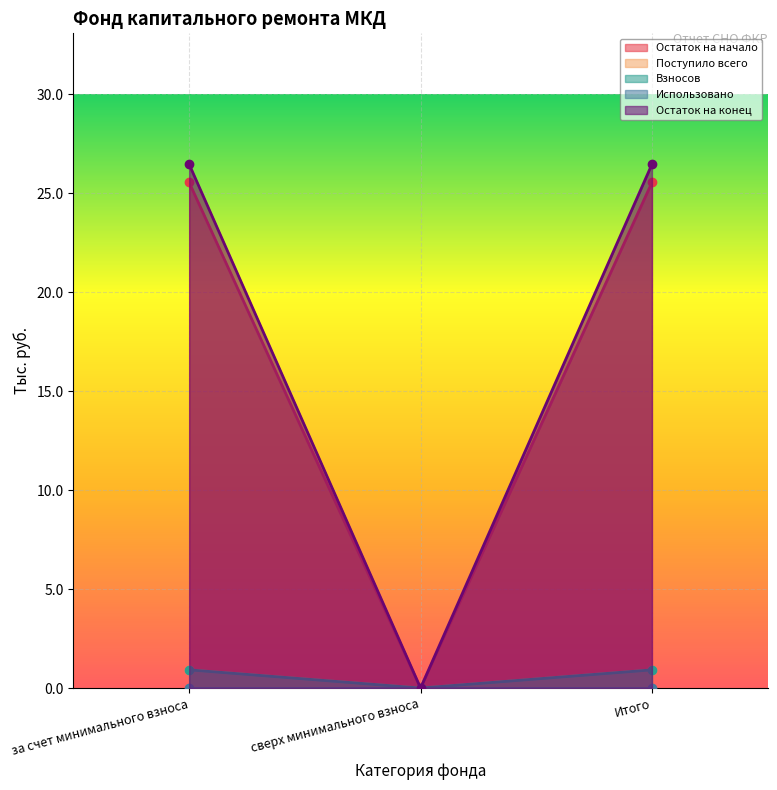

At which label does Остаток на конец first exceed 26?

за счет минимального взноса